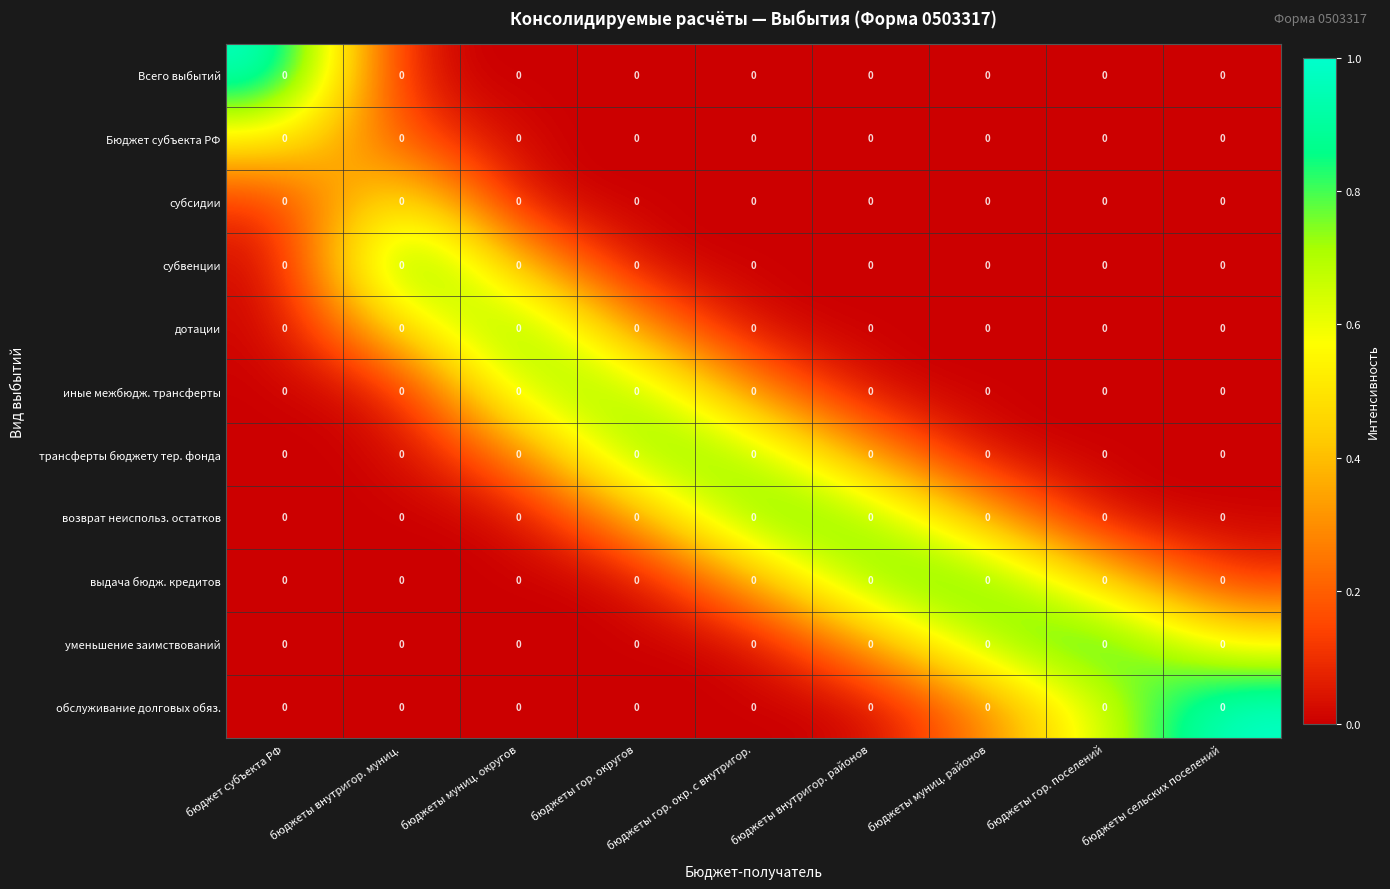

Is the value of Бюджет субъекта РФ at бюджет субъекта РФ greater than the value of выдача бюдж. кредитов at бюджеты муниц. округов?

Yes